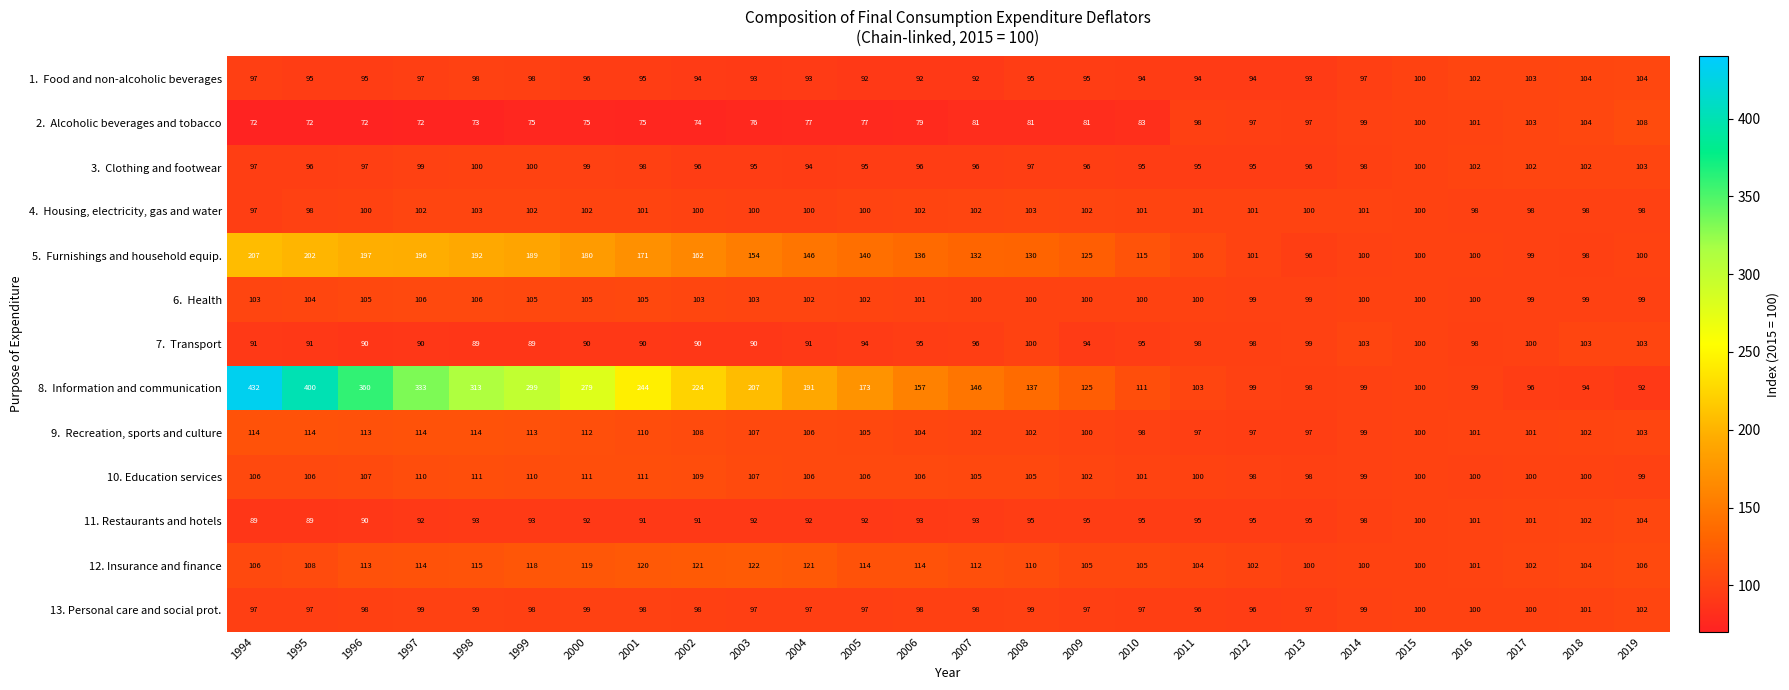

What is the sum of the 11. Restaurants and hotels values at 2012 and 2009?

190